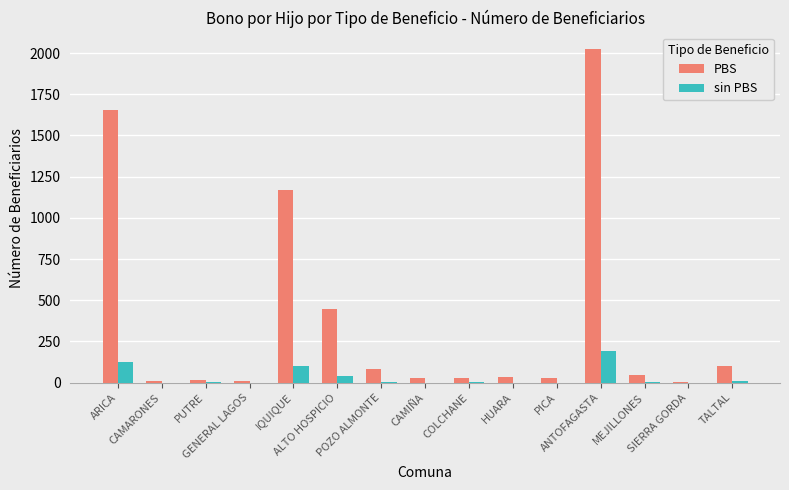

What is the spread (max minus min) of values at TALTAL?

93